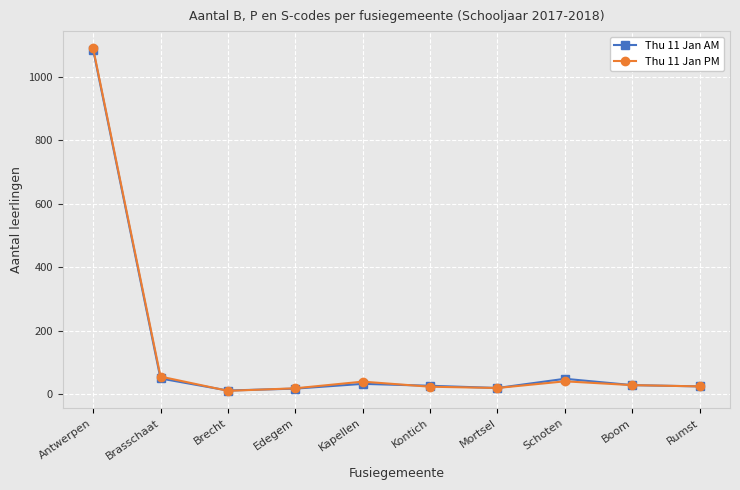

Is it true that Thu 11 Jan AM equals 26 at Kontich?

True